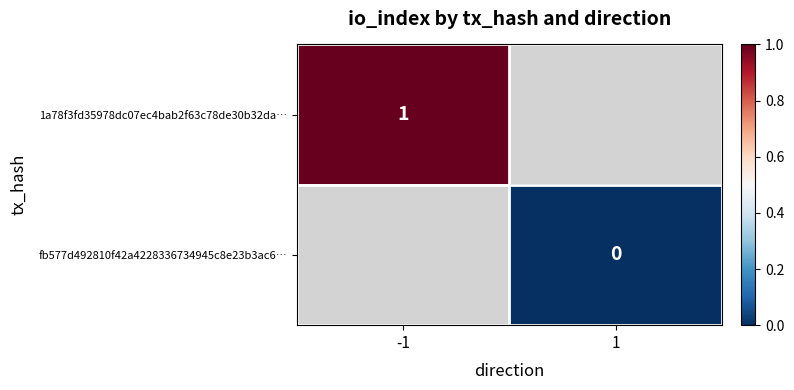

Which has a higher value, 1 or -1?

-1